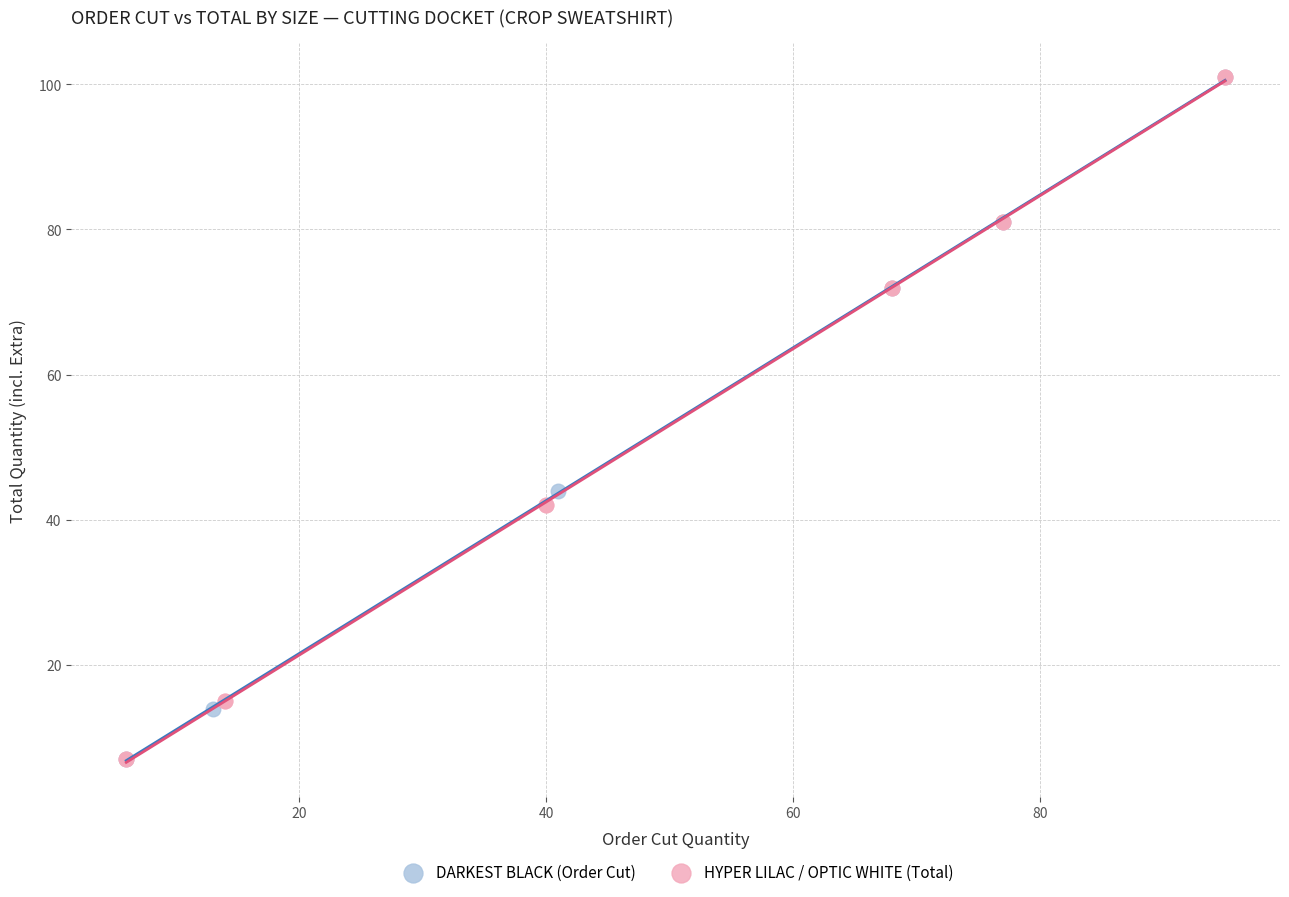

What are all the series names shown in the legend?

DARKEST BLACK (Order Cut), HYPER LILAC / OPTIC WHITE (Total)